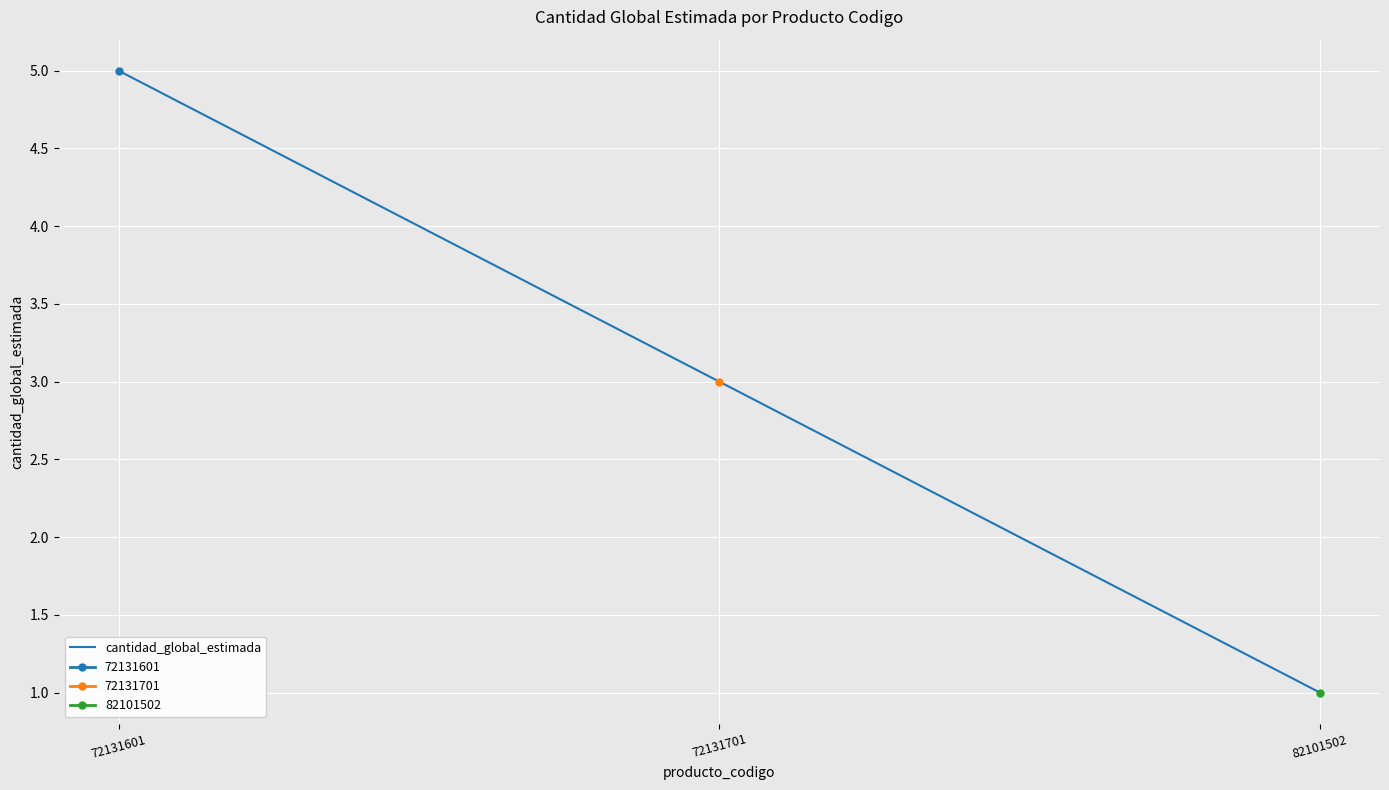

What is the value of the 1st point from the left?

5